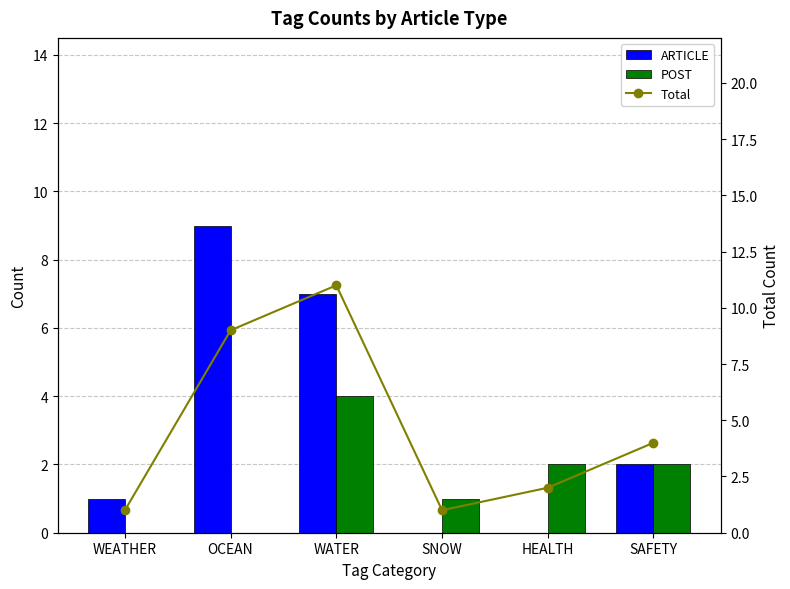

How many data points does each series have?

6